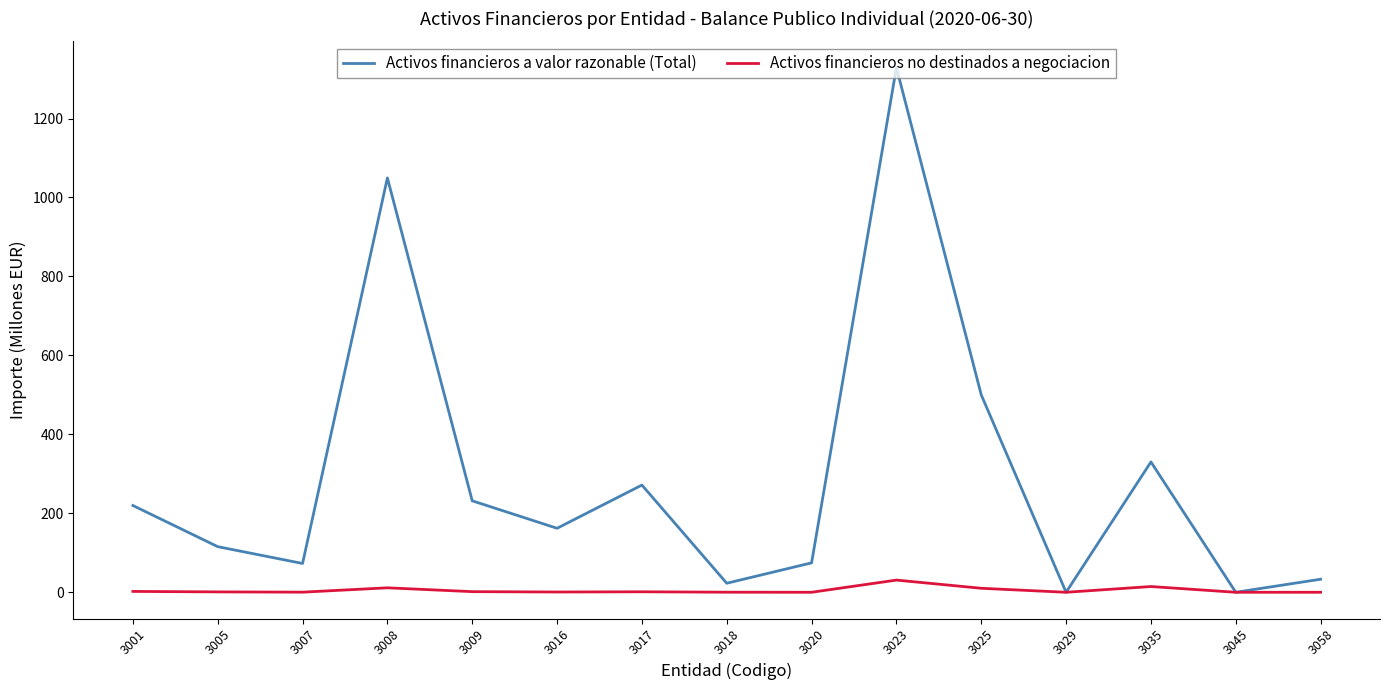

What is the average value of the Activos financieros a valor razonable (Total) series?

294.2